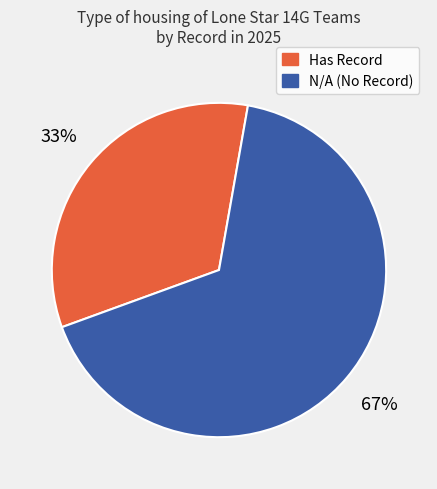

Is there a majority slice in this chart?

Yes